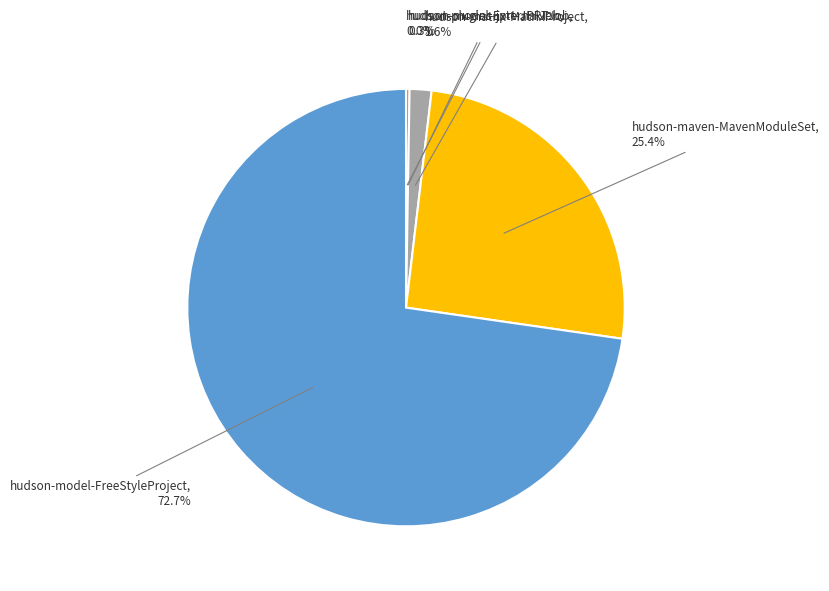

Is there a majority slice in this chart?

Yes